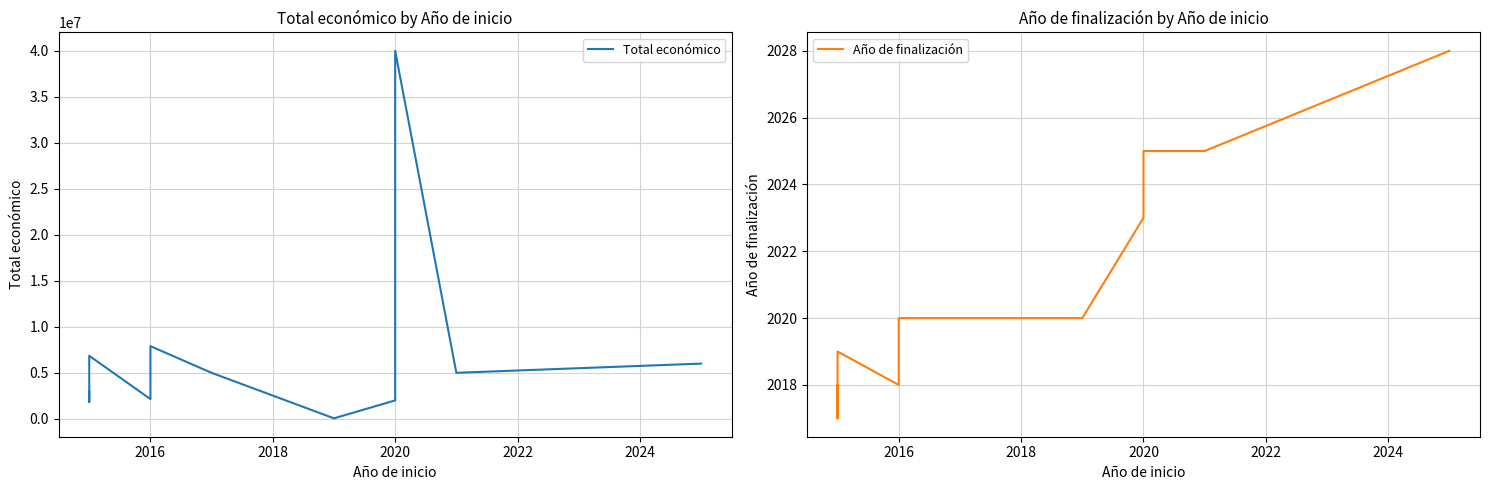

How many lines are shown in the chart?

2